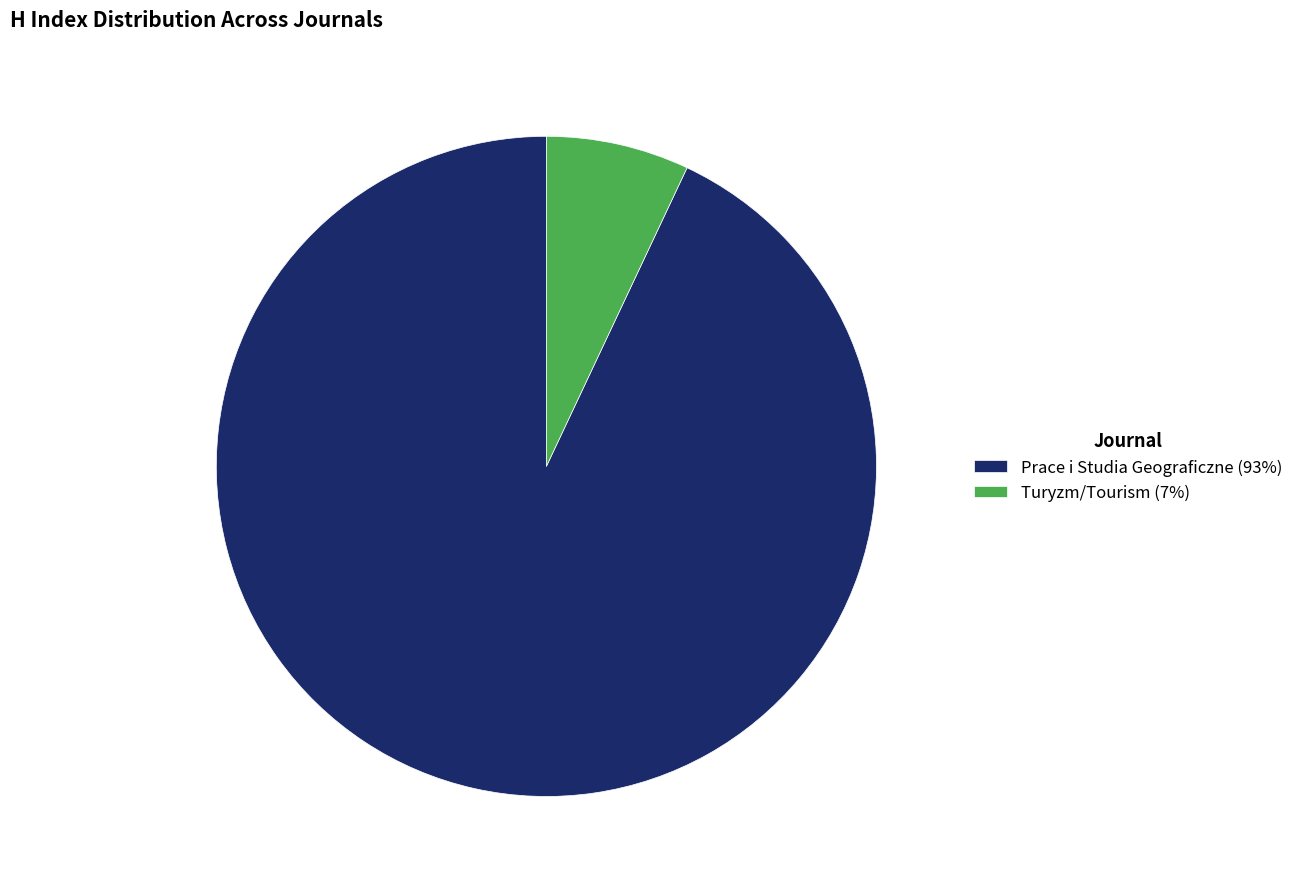

What is the ratio of the value at Prace i Studia Geograficzne (93%) to the value at Turyzm/Tourism (7%)?

13.3